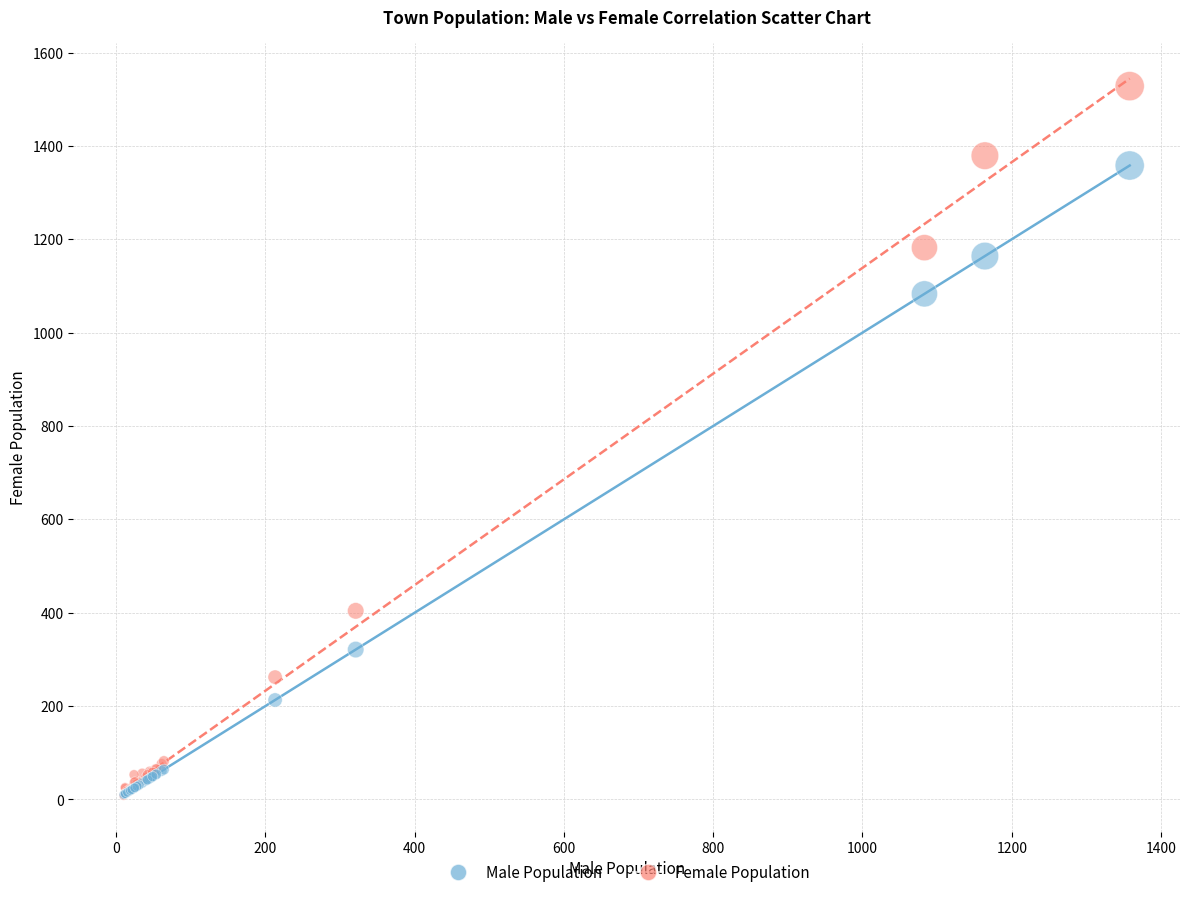

In the Female Population series, what Y value is closest to 768?

404